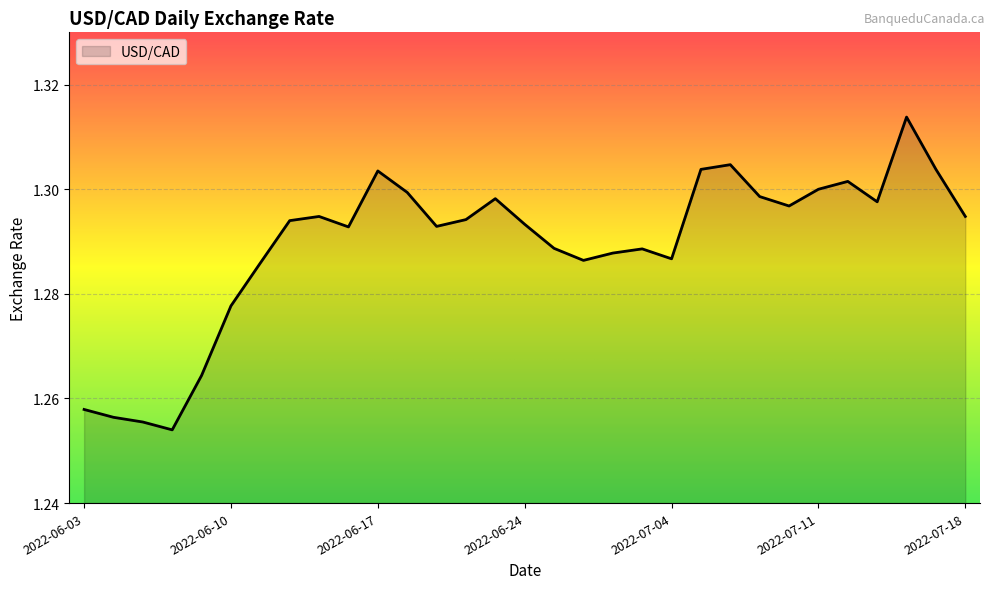

What is the minimum value shown in the chart?

1.3